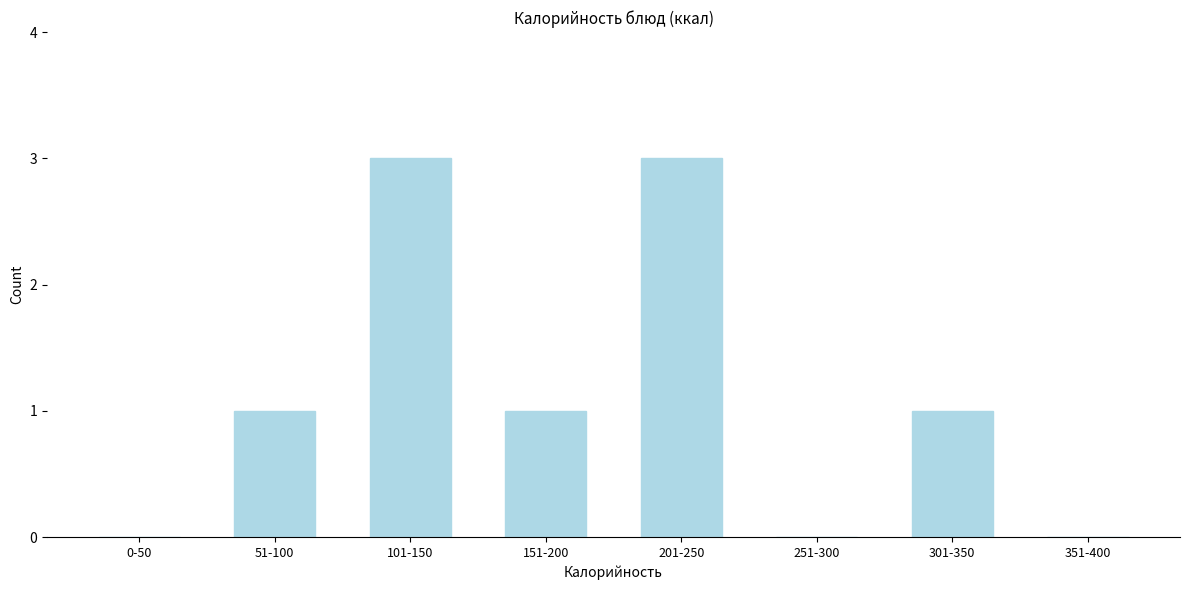

Reading right to left, list all the values displayed in this chart.

351-400=0	301-350=1	251-300=0	201-250=3	151-200=1	101-150=3	51-100=1	0-50=0